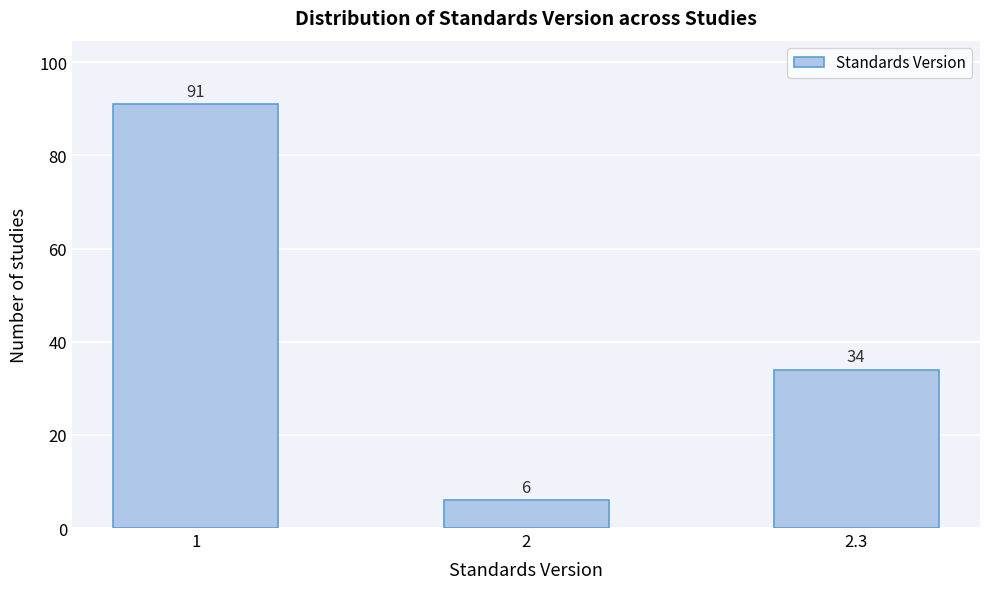

Reading left to right, extract all data points from this chart.

91	6	34